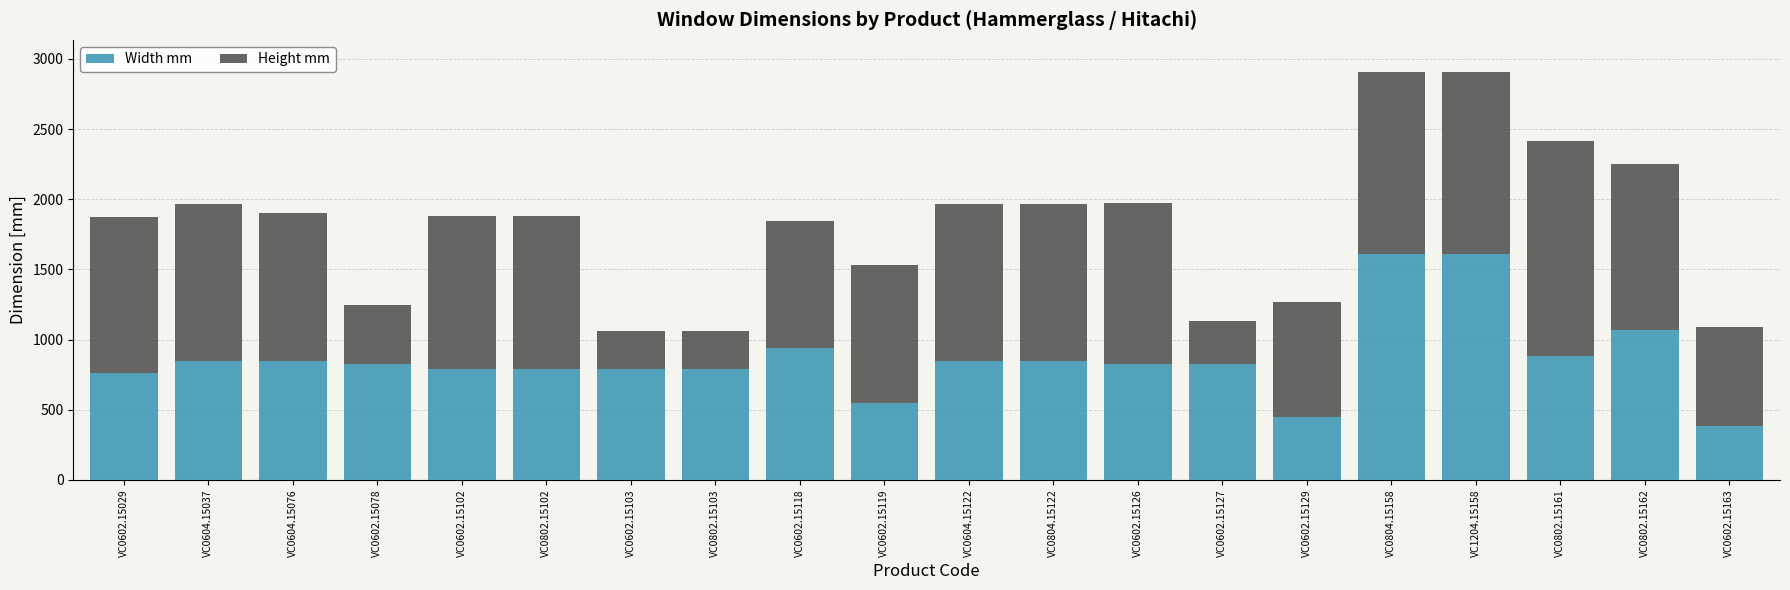

What is the average value of the Width mm series?

864